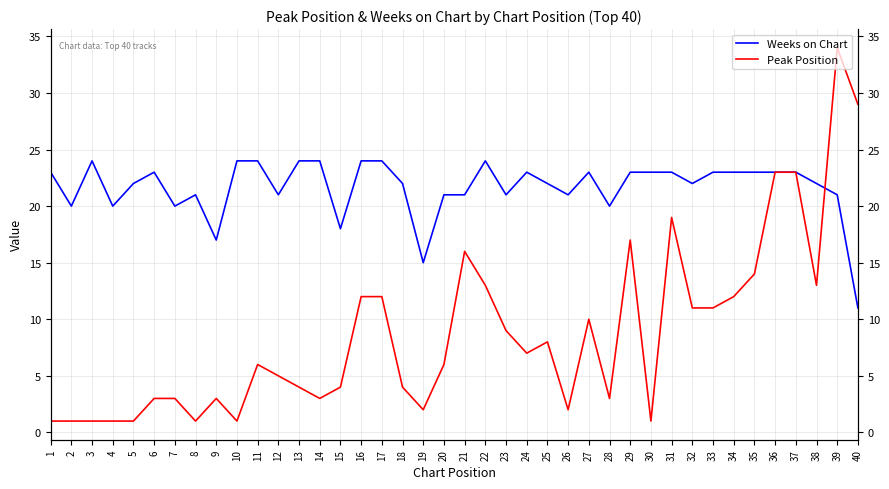

What is the lowest value of the Weeks on Chart series?

11